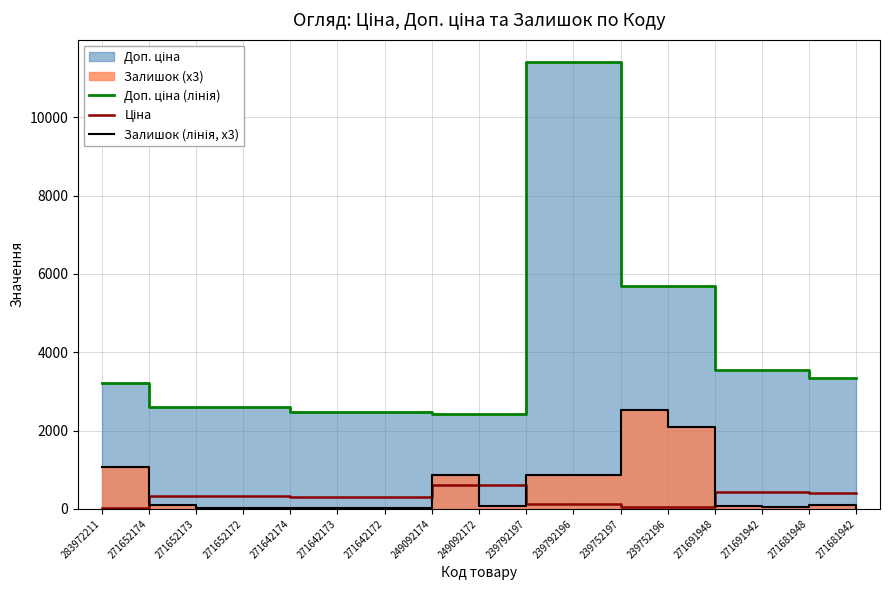

Is the value of Залишок (лінія, x3) at 249092174 greater than the value of Доп. ціна (лінія) at 283972211?

No